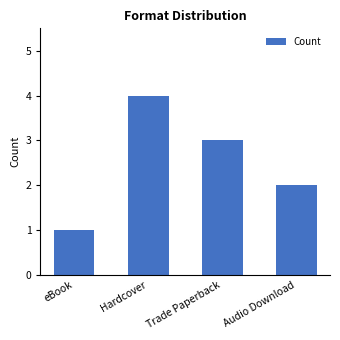

What value does the data have at Audio Download?

2